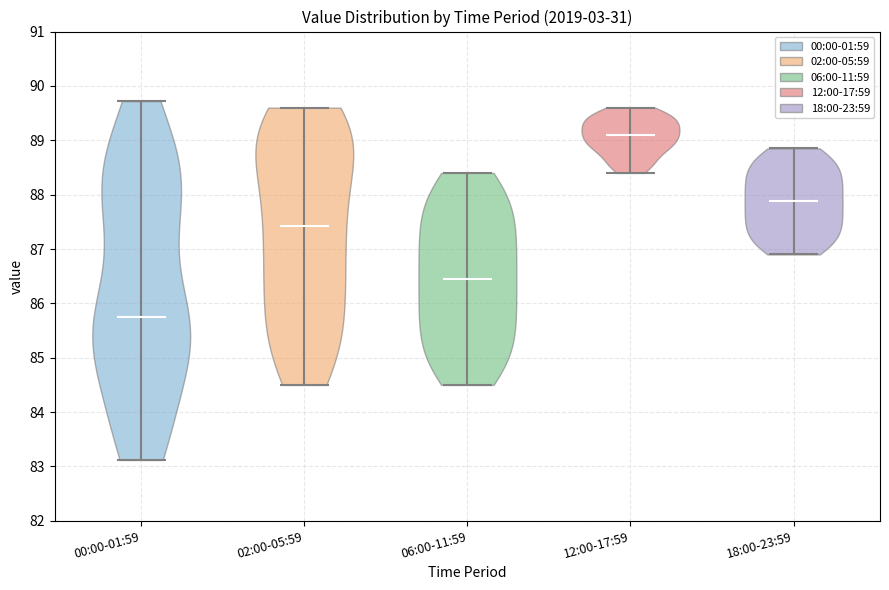

Reading left to right, read every violin against the y-axis: where its median line is, and the lowest and highest points it reaches. The values are not printed on the chart, so give them approximately, as read against the axis.

00:00-01:59: median line 85.7, lowest point 83.1, highest point 89.7
02:00-05:59: median line 87.4, lowest point 84.5, highest point 89.6
06:00-11:59: median line 86.5, lowest point 84.5, highest point 88.4
12:00-17:59: median line 89.1, lowest point 88.4, highest point 89.6
18:00-23:59: median line 87.9, lowest point 86.9, highest point 88.9